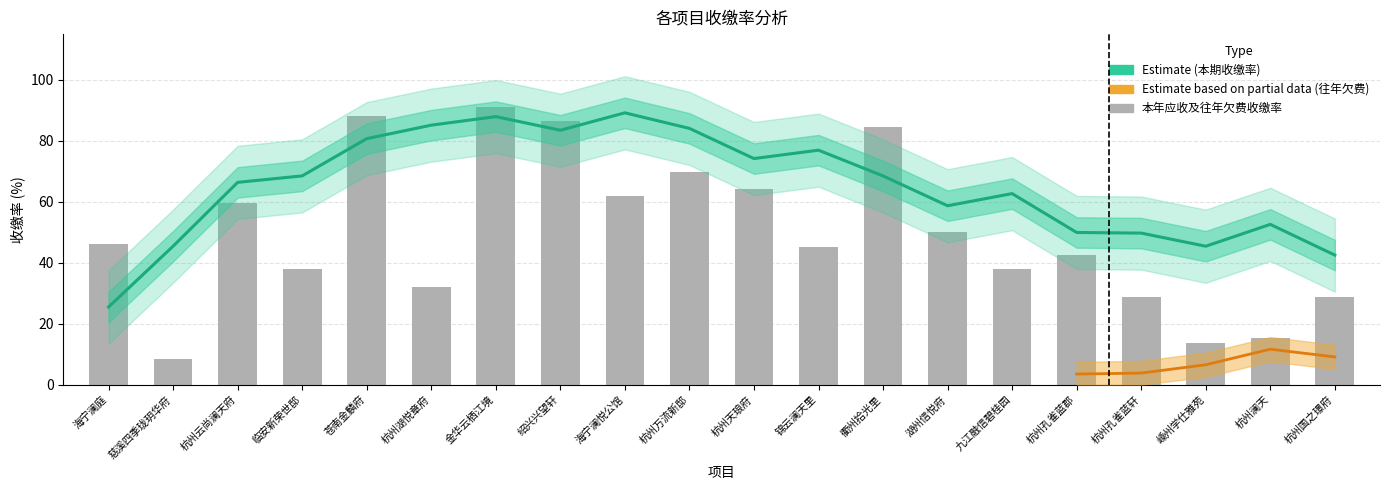

What is the difference between the maximum and second lowest values in the 本年应收及往年欠费收缴率 series?

77.6